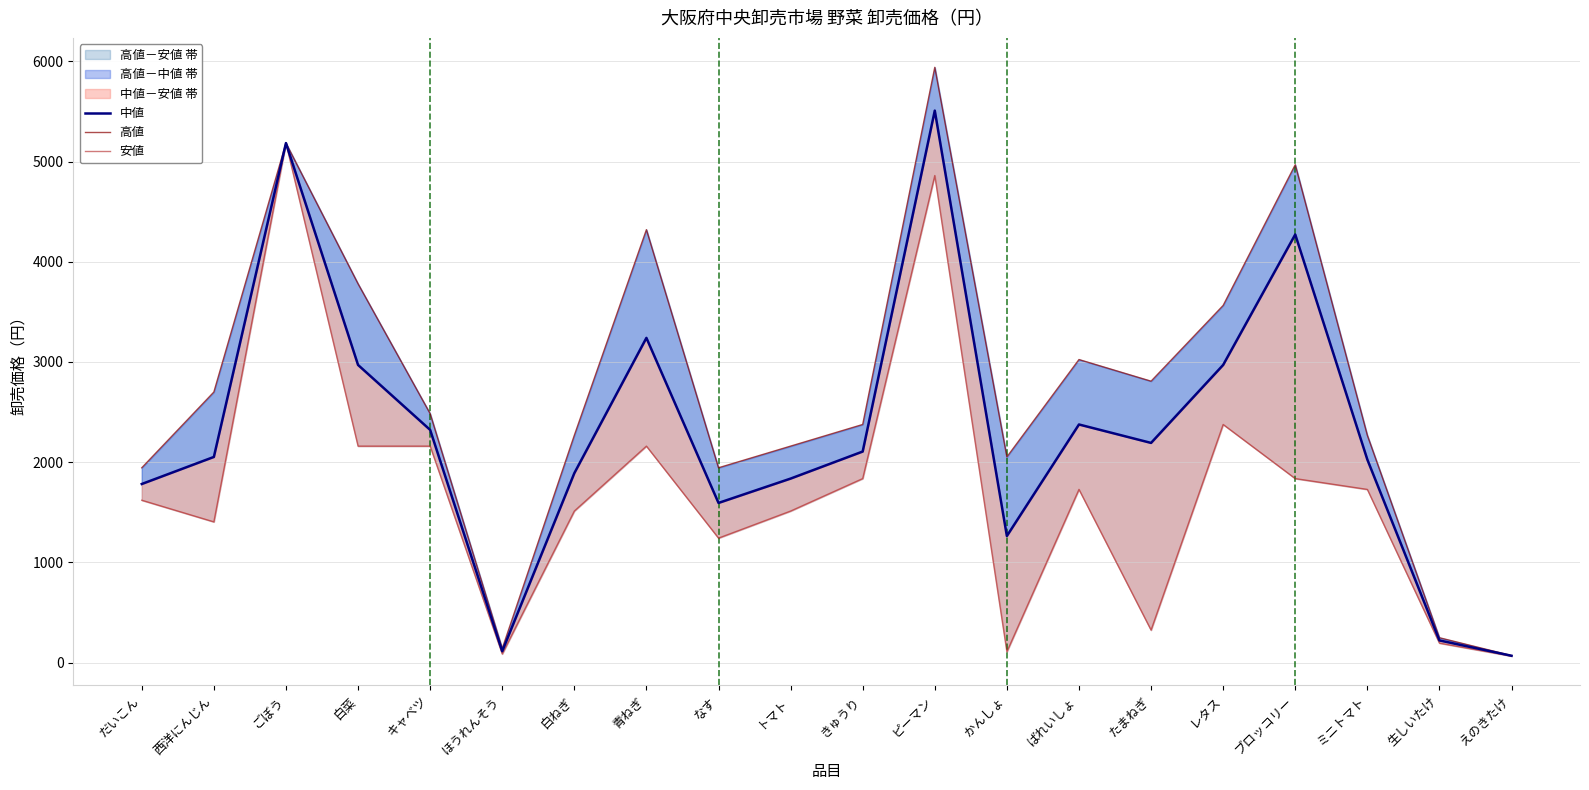

Where is 中値 nearest to the value 2788?

白菜